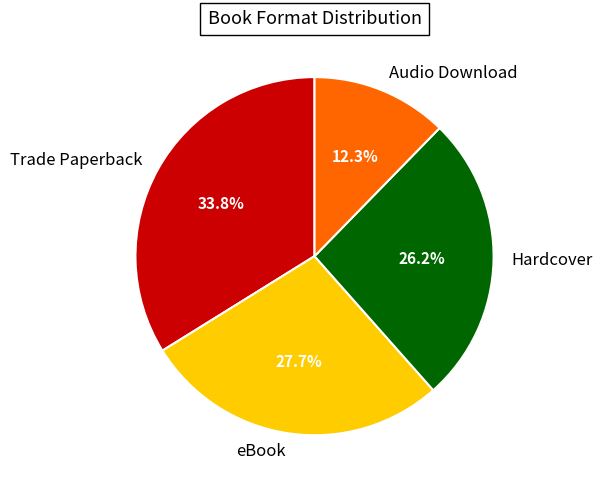

What percentage is the Trade Paperback slice, to the nearest percent?

34%